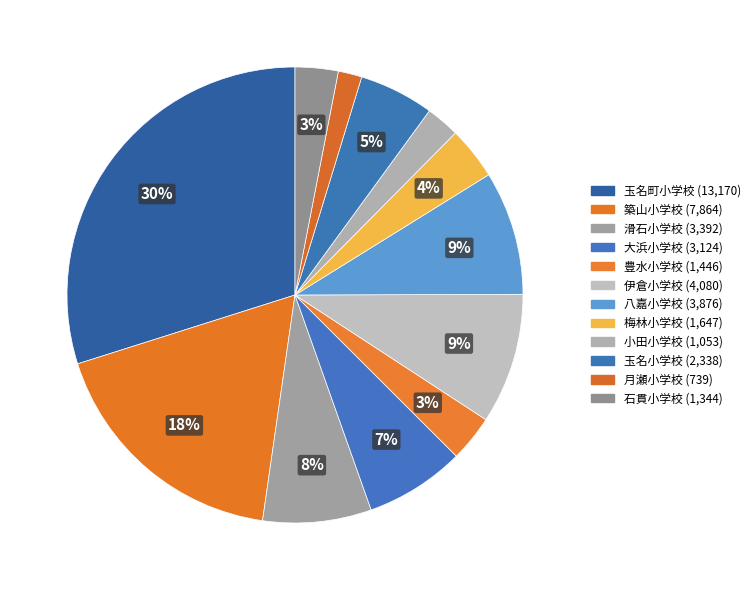

How many segments does this pie chart have?

12